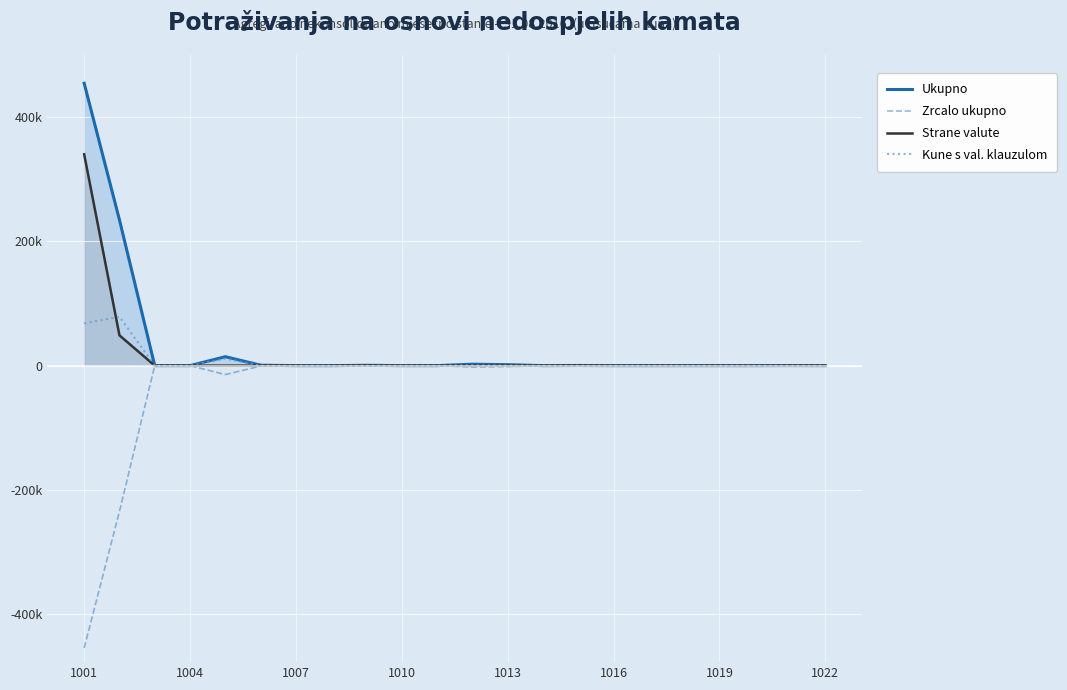

Does the chart display data point markers on the line(s)?

No